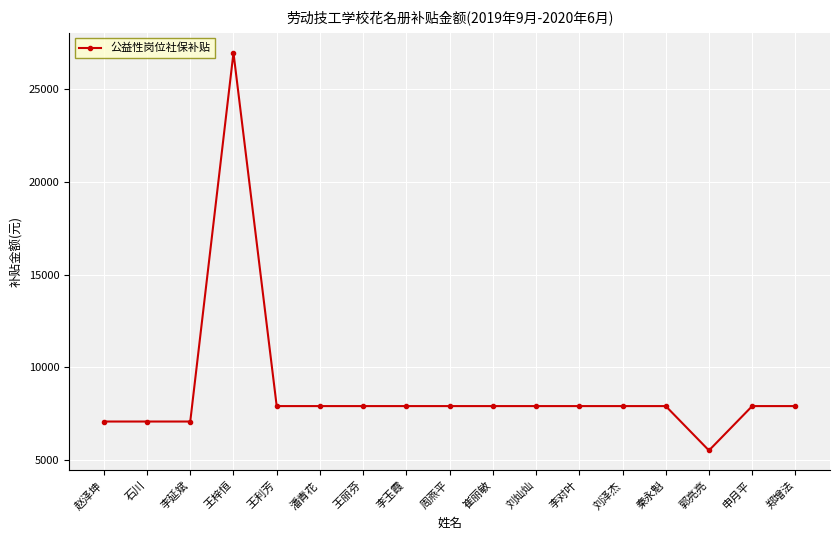

What is the ratio of the value at 周燕平 to the value at 郑增法?

1.0